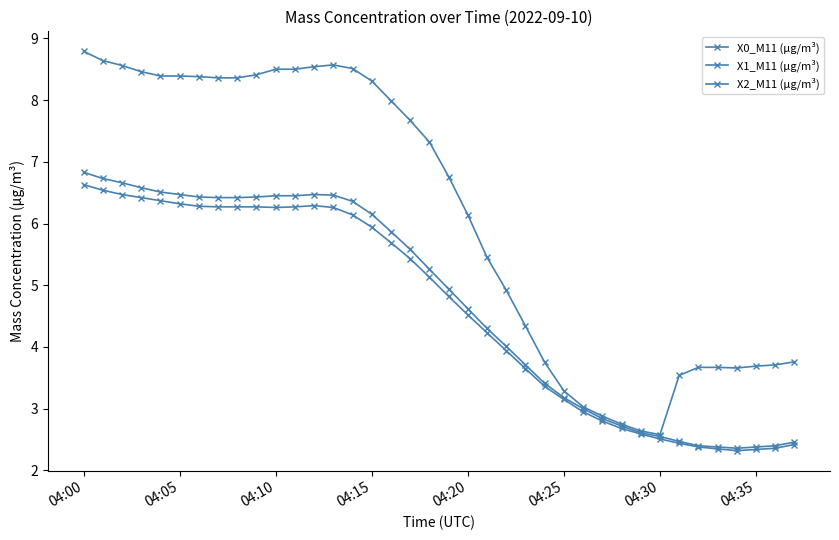

How many series are shown in this chart?

3